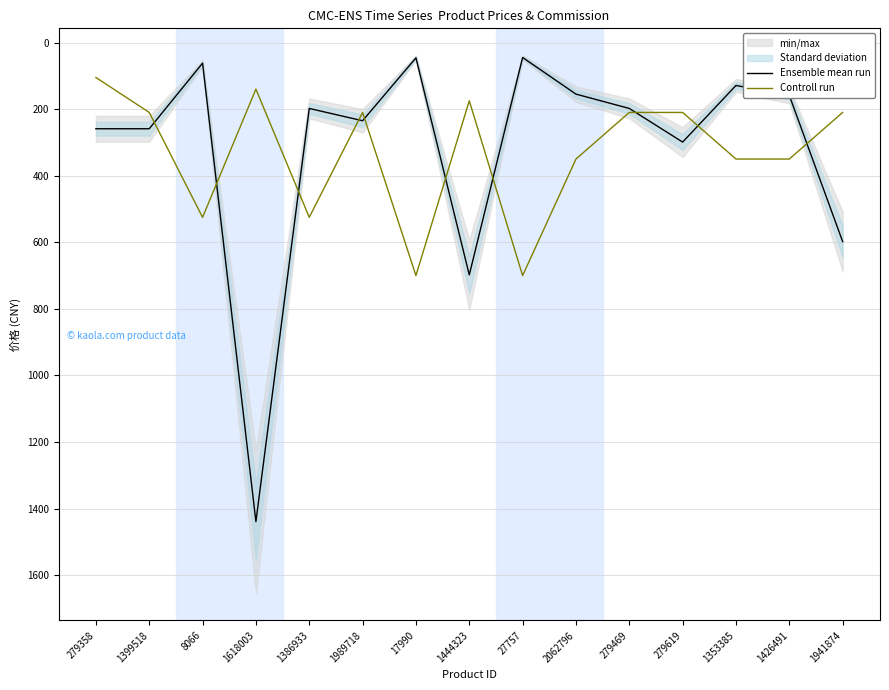

Reading right to left, transcribe all the data shown in this chart.

Ensemble mean run: 1941874=598.0	1426491=159.0	1353385=129.0	279619=299.0	279469=198.0	2062796=155.0	27757=45.0	1444323=698.0	17990=46.0	1989718=235.0	1386933=198.0	1618003=1439.0	8066=62.0	1399518=259.0	279358=259.0
Controll run: 1941874=210.0	1426491=350.0	1353385=350.0	279619=210.0	279469=210.0	2062796=350.0	27757=700.0	1444323=175.0	17990=700.0	1989718=210.0	1386933=525.0	1618003=140.0	8066=525.0	1399518=210.0	279358=105.0